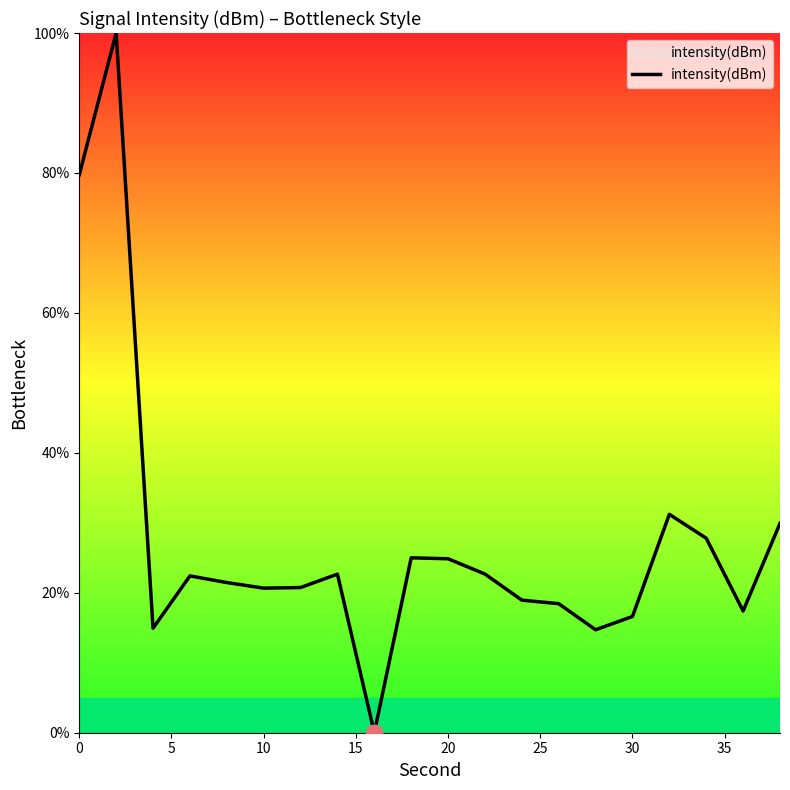

What is the maximum value shown in the chart?

100.0